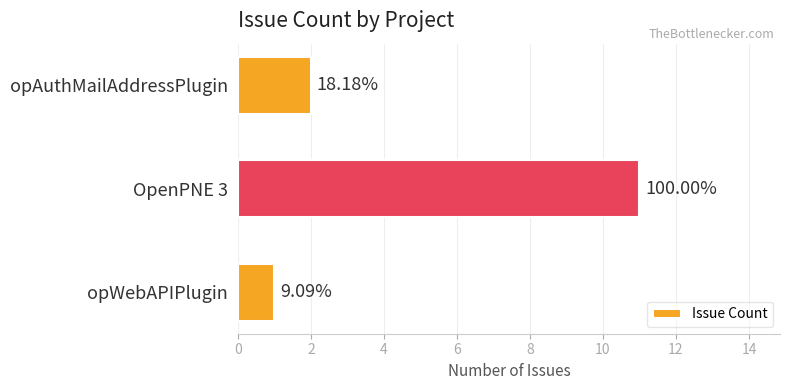

What is the smallest value displayed?

1